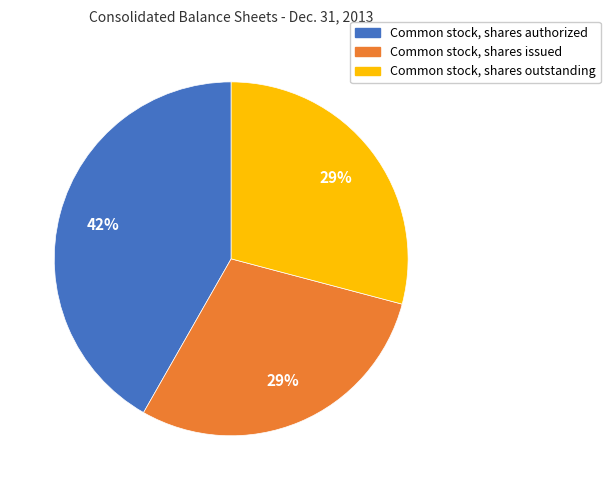

Is there any slice that represents more than half of the pie?

No